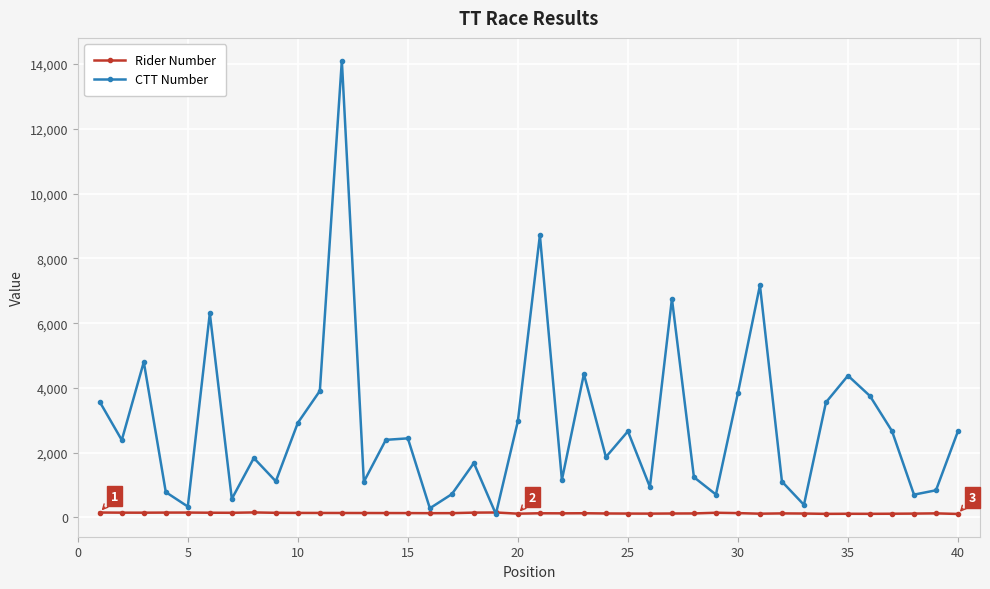

Rank the series by their average value, from highest to lowest.

CTT Number, Rider Number